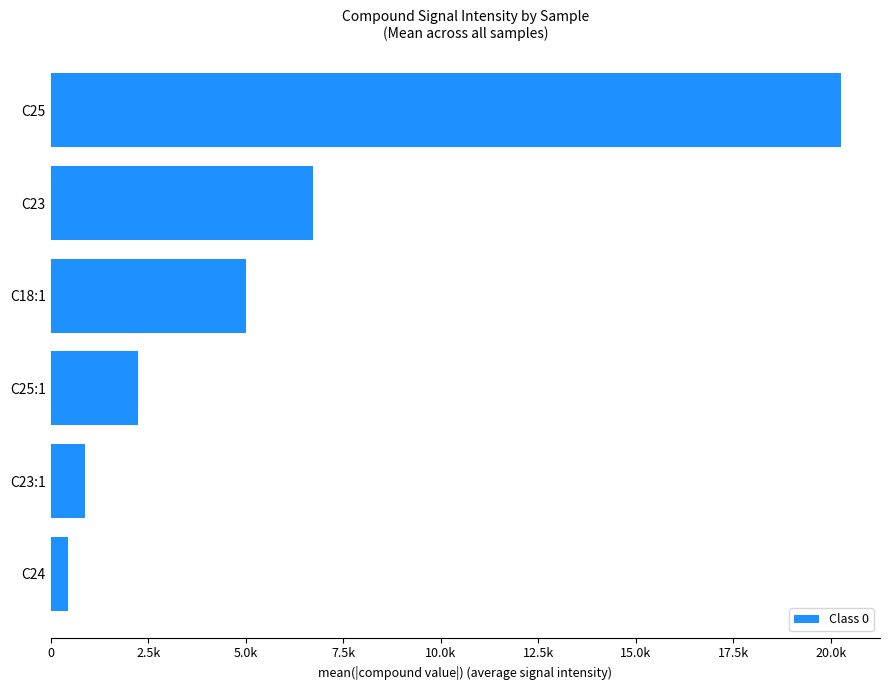

How many values are below 4995?

3